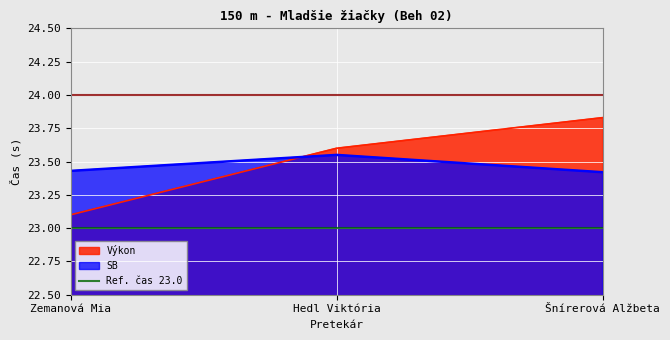

Does the chart display data point markers on the line(s)?

No